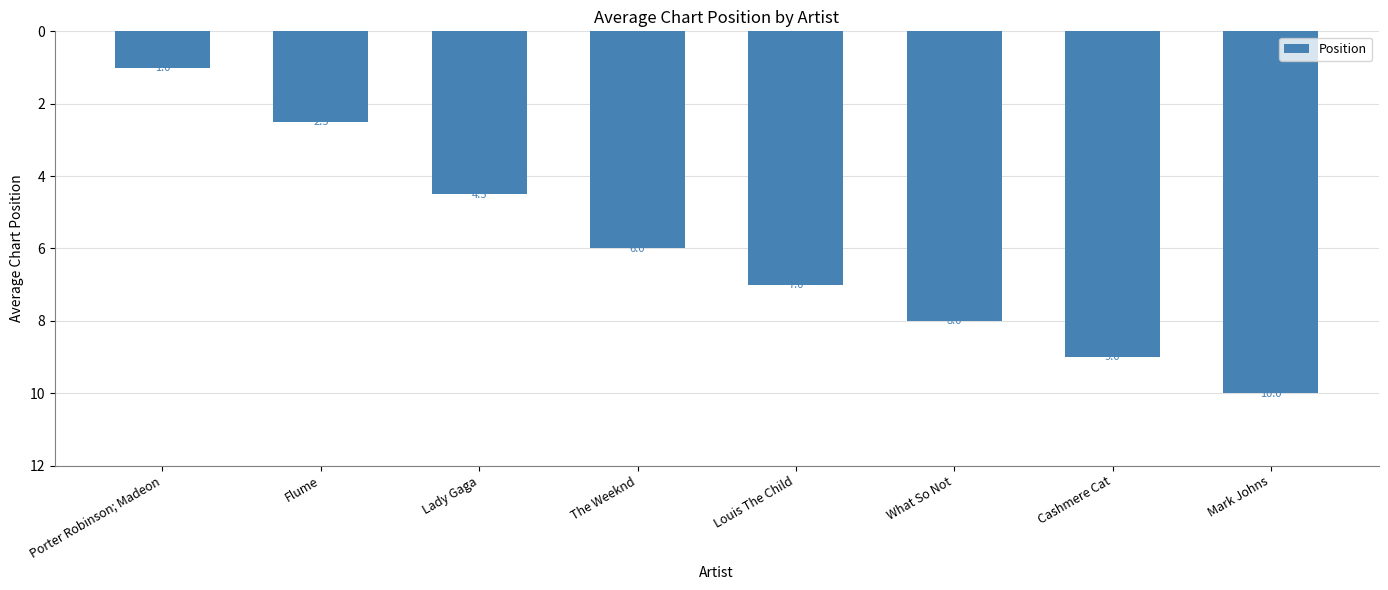

Reading left to right, extract all data points from this chart.

1.0	2.5	4.5	6.0	7.0	8.0	9.0	10.0